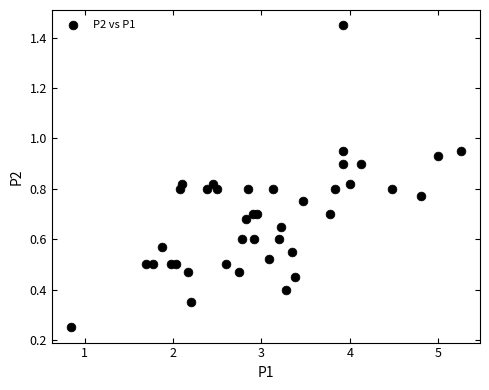

What is the range of X values (max minus min)?

4.4